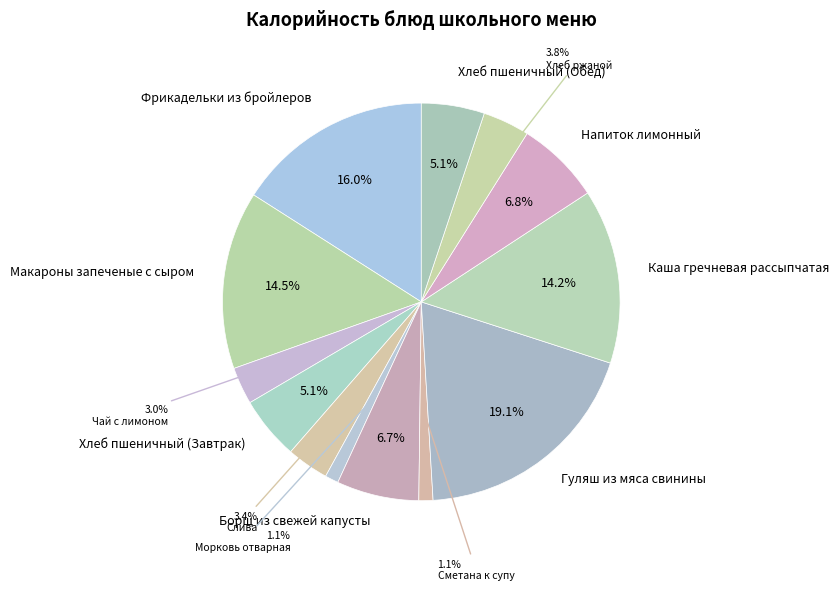

Is it true that Сметана к супу is 1% of the pie?

True